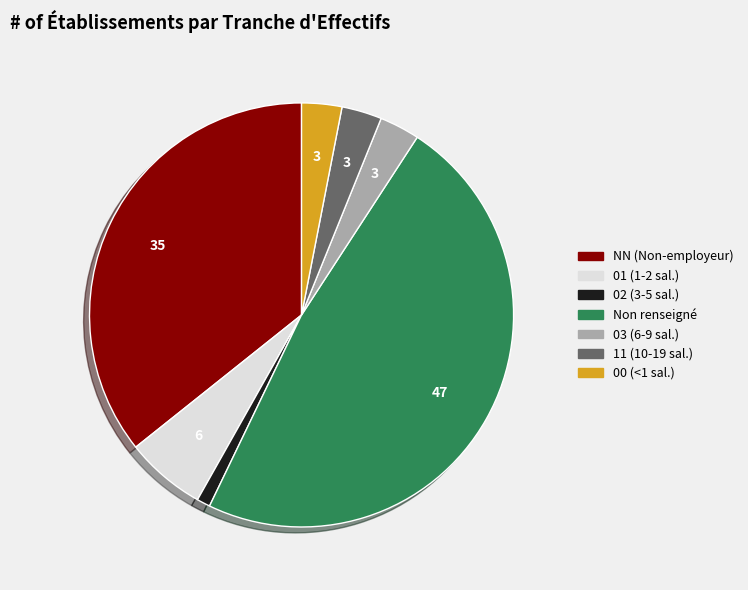

Combined, do NN (Non-employeur) and 02 (3-5 sal.) account for over 50%?

No